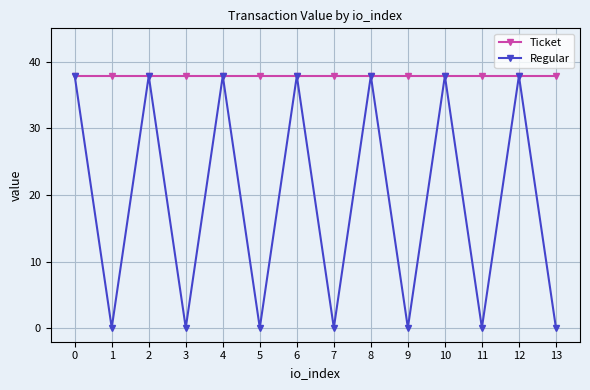

Reading right to left, list all the values displayed in this chart.

Ticket: 37.9	37.9	37.9	37.9	37.9	37.9	37.9	37.9	37.9	37.9	37.9	37.9	37.9	37.9
Regular: 0.1	37.9	0.1	37.9	0.1	37.9	0.1	37.9	0.1	37.9	0.1	37.9	0.1	37.9